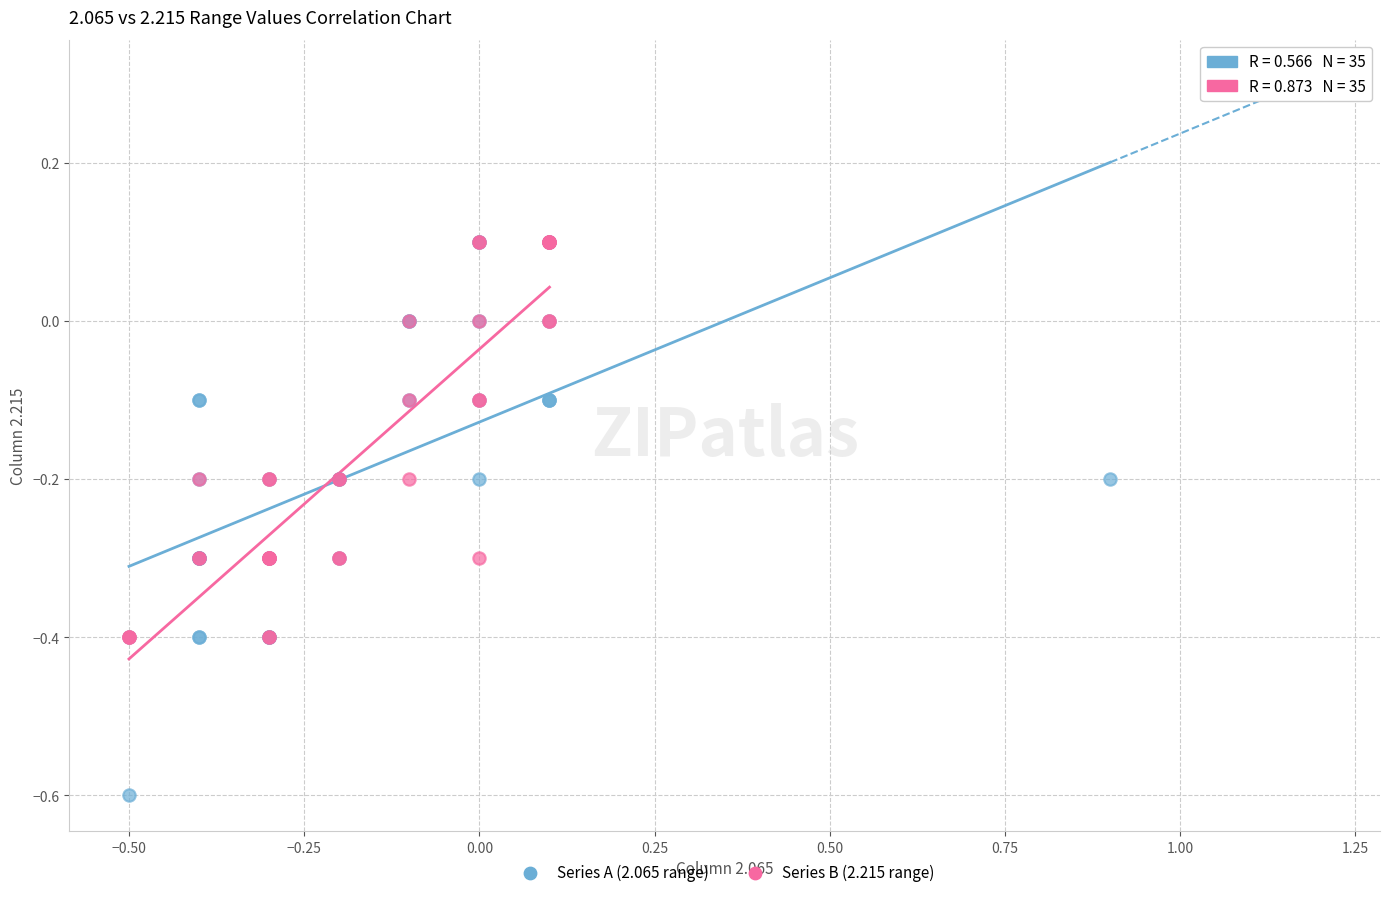

What are all the series names shown in the legend?

Series A (2.065 range), Series B (2.215 range)